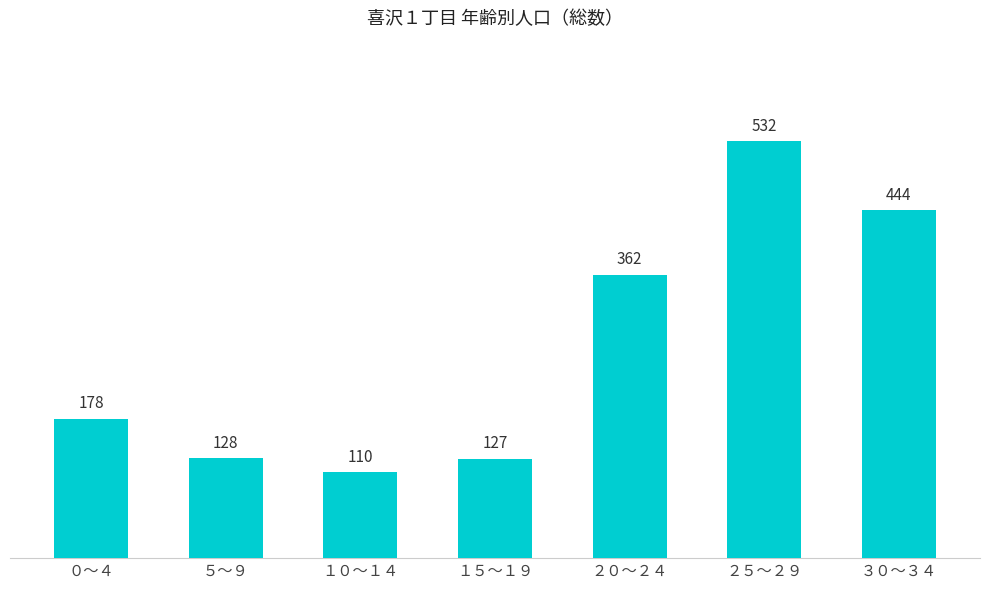

Which has a higher value, ５～９ or ３０～３４?

３０～３４